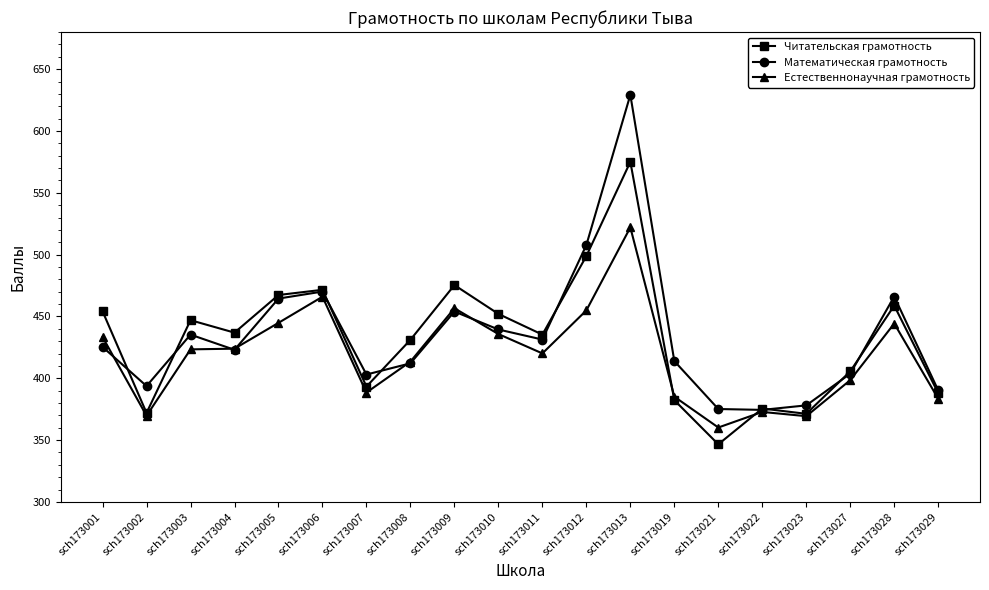

The value of Математическая грамотность at sch173007 is 403.0. True or false?

True